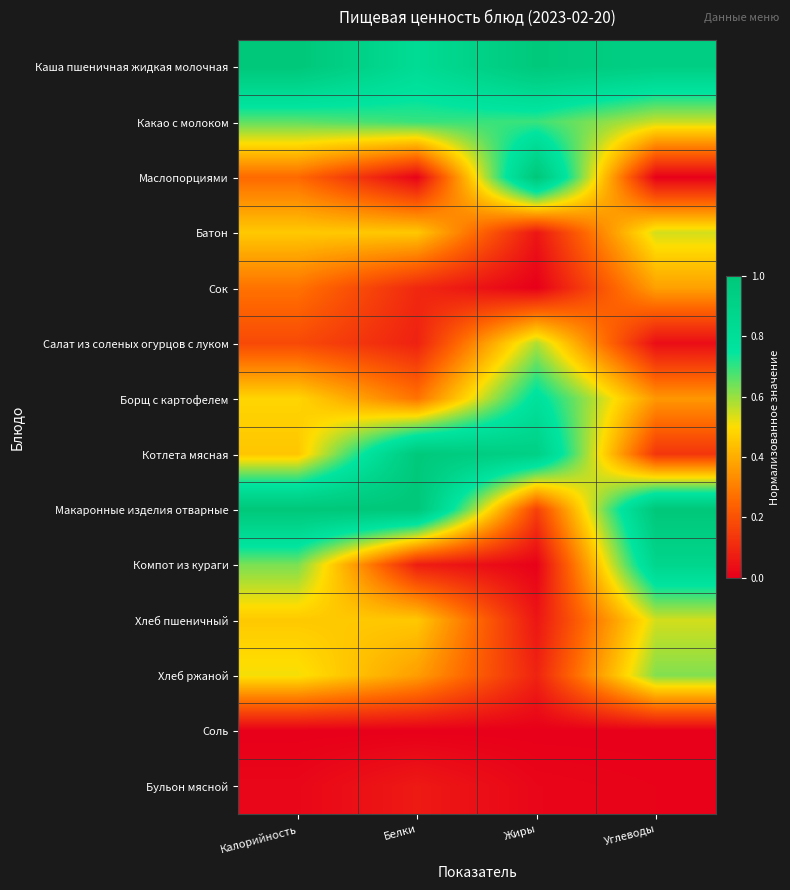

Reading left to right, extract all data points from this chart.

Каша пшеничная жидкая молочная: Калорийность=1.0	Белки=0.8	Жиры=1.0	Углеводы=0.9
Какао с молоком: Калорийность=0.7	Белки=0.7	Жиры=0.7	Углеводы=0.6
Маслопорциями: Калорийность=0.3	Белки=0.0	Жиры=1.0	Углеводы=0.0
Батон: Калорийность=0.5	Белки=0.5	Жиры=0.1	Углеводы=0.5
Сок: Калорийность=0.3	Белки=0.1	Жиры=0.0	Углеводы=0.4
Салат из соленых огурцов с луком: Калорийность=0.2	Белки=0.1	Жиры=0.6	Углеводы=0.0
Борщ с картофелем: Калорийность=0.5	Белки=0.3	Жиры=0.8	Углеводы=0.4
Котлета мясная: Калорийность=0.5	Белки=1.0	Жиры=0.9	Углеводы=0.1
Макаронные изделия отварные: Калорийность=1.0	Белки=1.0	Жиры=0.2	Углеводы=1.0
Компот из кураги: Калорийность=0.6	Белки=0.1	Жиры=0.0	Углеводы=0.9
Хлеб пшеничный: Калорийность=0.5	Белки=0.5	Жиры=0.1	Углеводы=0.5
Хлеб ржаной: Калорийность=0.5	Белки=0.4	Жиры=0.1	Углеводы=0.6
Соль: Калорийность=0.0	Белки=0.0	Жиры=0.0	Углеводы=0.0
Бульон мясной: Калорийность=0.0	Белки=0.1	Жиры=0.0	Углеводы=0.0